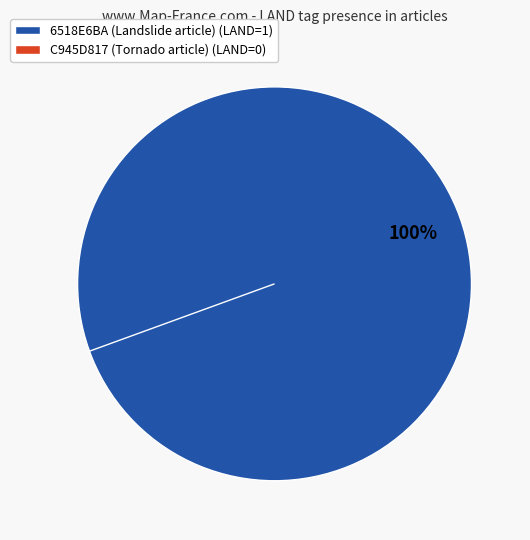

Do C945D817 (Tornado article) and 6518E6BA (Landslide article) together represent more than half of the pie?

Yes